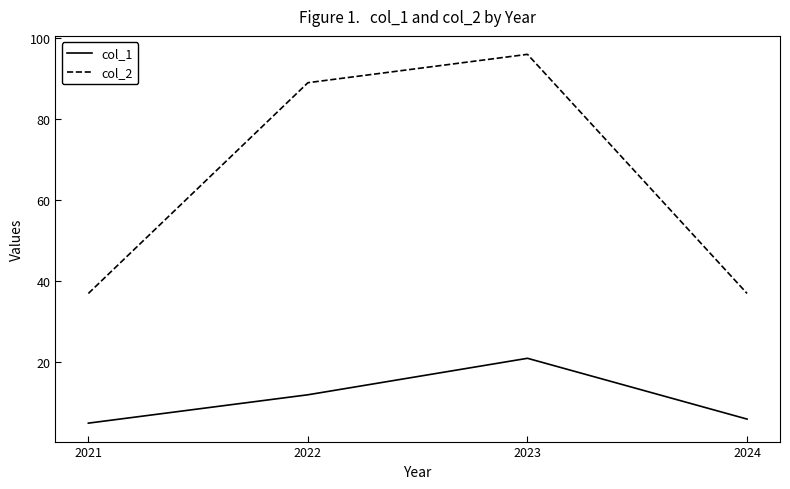

True or false: col_1 and col_2 intersect in this chart.

False